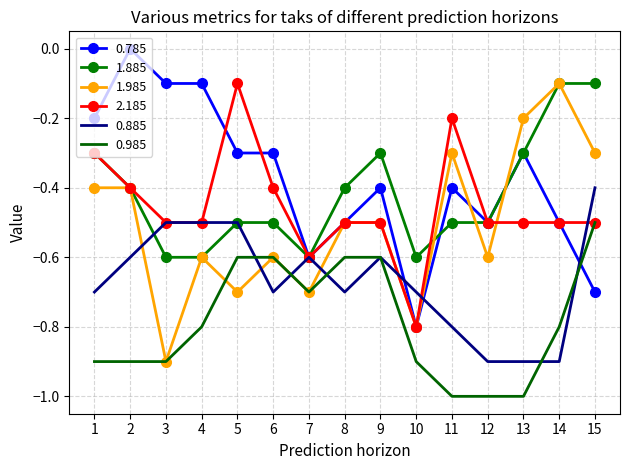

True or false: 0.985 has a value of -0.3 at 12.

False